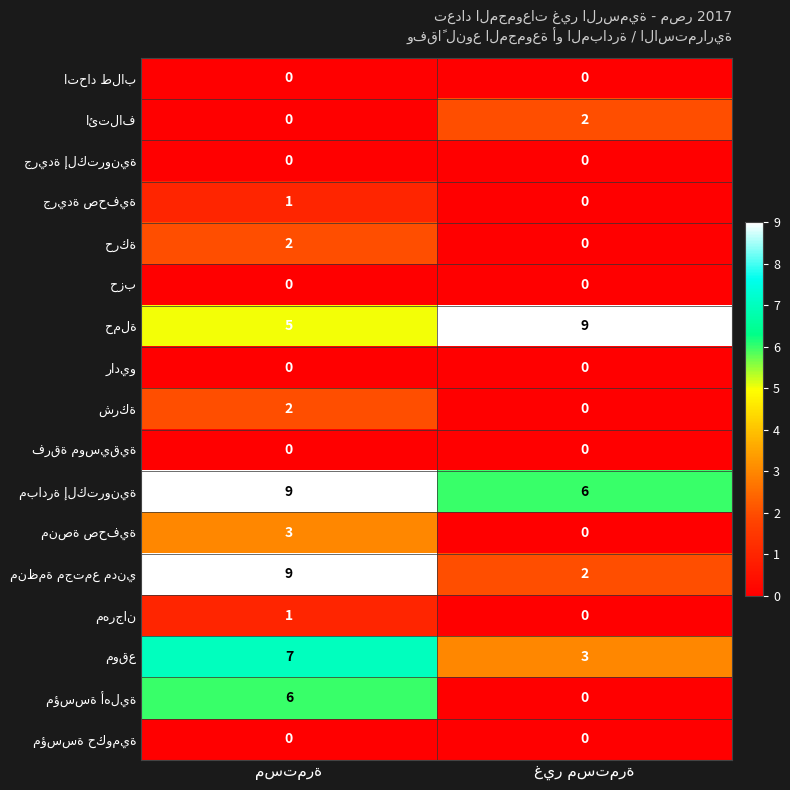

What is the total value across all series at غير مستمرة?

22